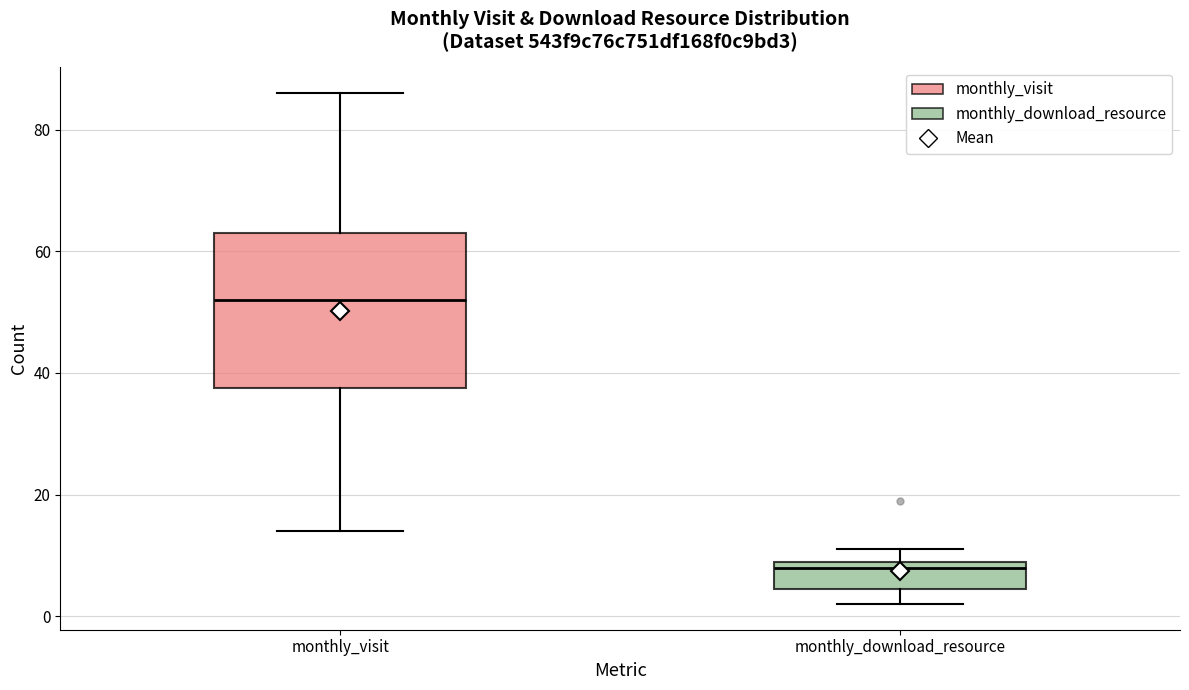

Which box has the lowest median line?

monthly_download_resource